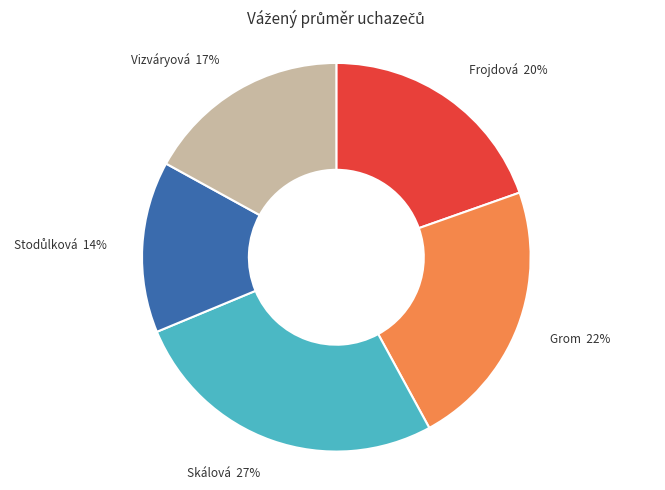

To the nearest percent, what is the average slice percentage?

20%